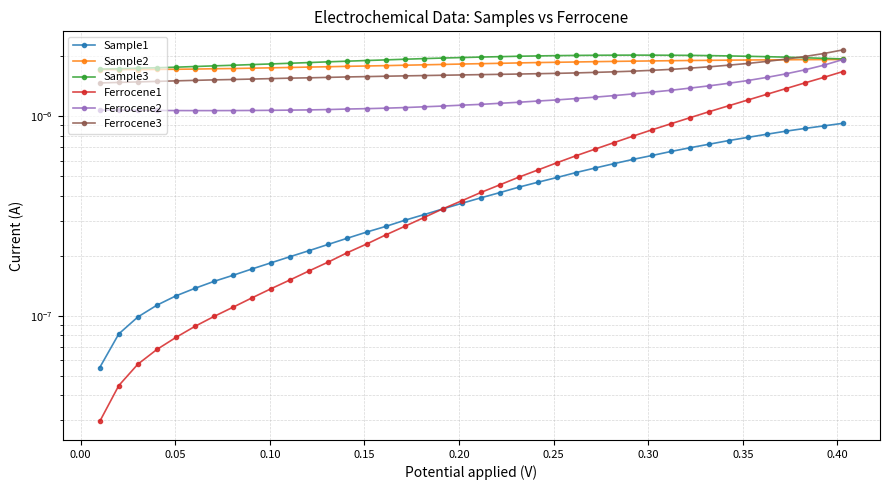

At how many categories does at least one series exceed 0?

40